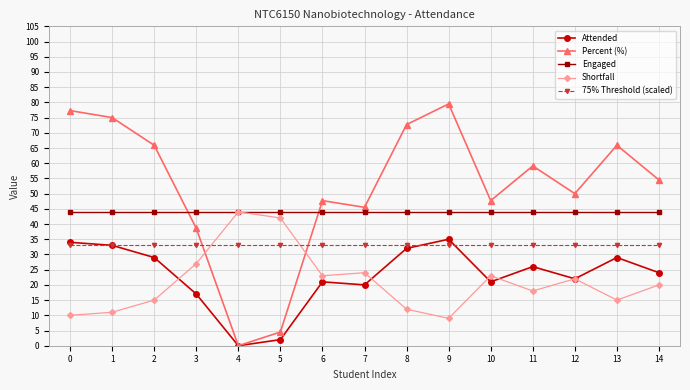

Reading left to right, extract all data points from this chart.

Attended: 34.0	33.0	29.0	17.0	0.0	2.0	21.0	20.0	32.0	35.0	21.0	26.0	22.0	29.0	24.0
Percent (%): 77.3	75.0	65.9	38.6	0.0	4.5	47.7	45.5	72.7	79.5	47.7	59.1	50.0	65.9	54.5
Engaged: 44.0	44.0	44.0	44.0	44.0	44.0	44.0	44.0	44.0	44.0	44.0	44.0	44.0	44.0	44.0
Shortfall: 10.0	11.0	15.0	27.0	44.0	42.0	23.0	24.0	12.0	9.0	23.0	18.0	22.0	15.0	20.0
75% Threshold (scaled): 33.0	33.0	33.0	33.0	33.0	33.0	33.0	33.0	33.0	33.0	33.0	33.0	33.0	33.0	33.0